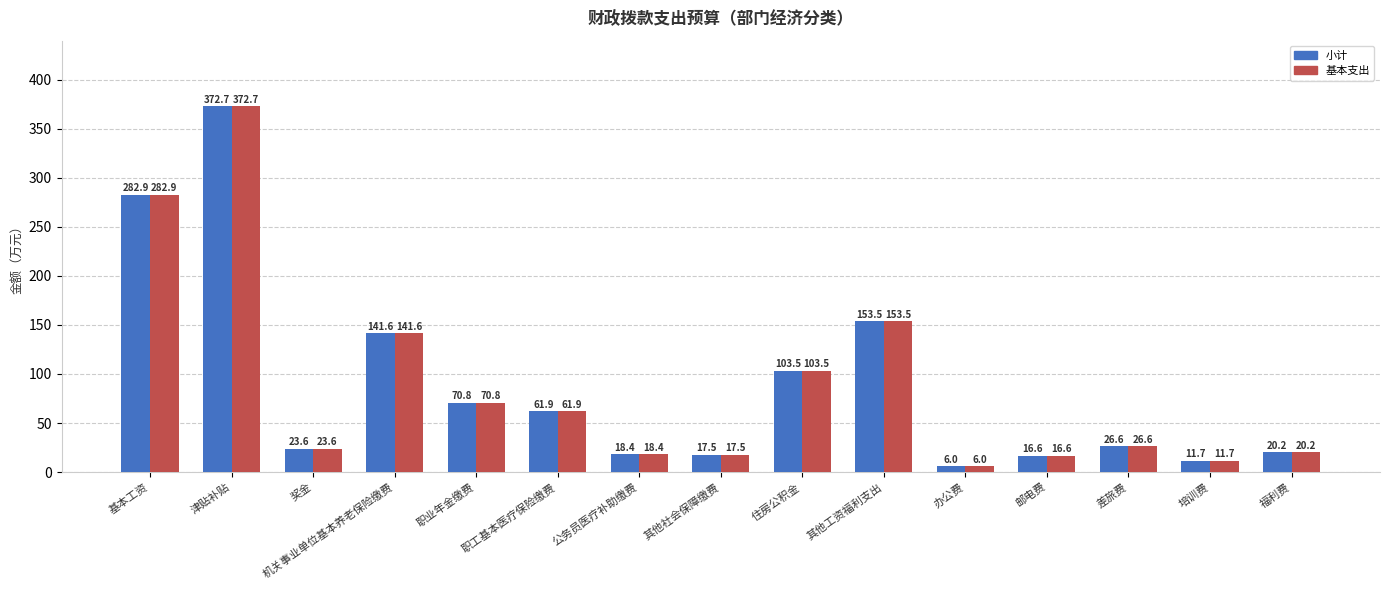

What is the label of the 6th bar from the left?

职工基本医疗保险缴费